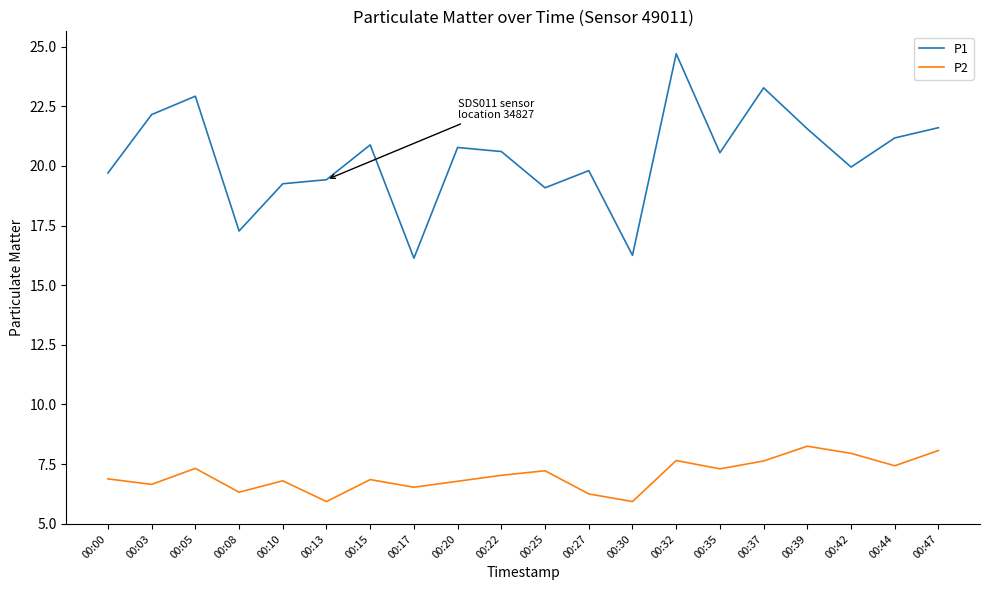

How many distinct data groups are displayed?

2